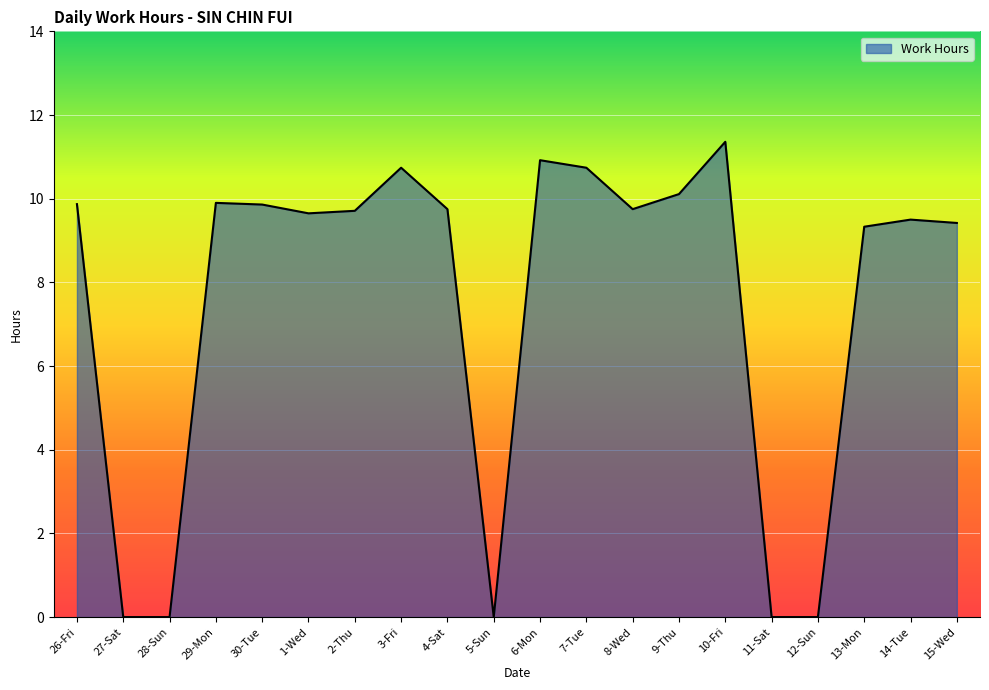

What position from the left is 4-Sat?

9